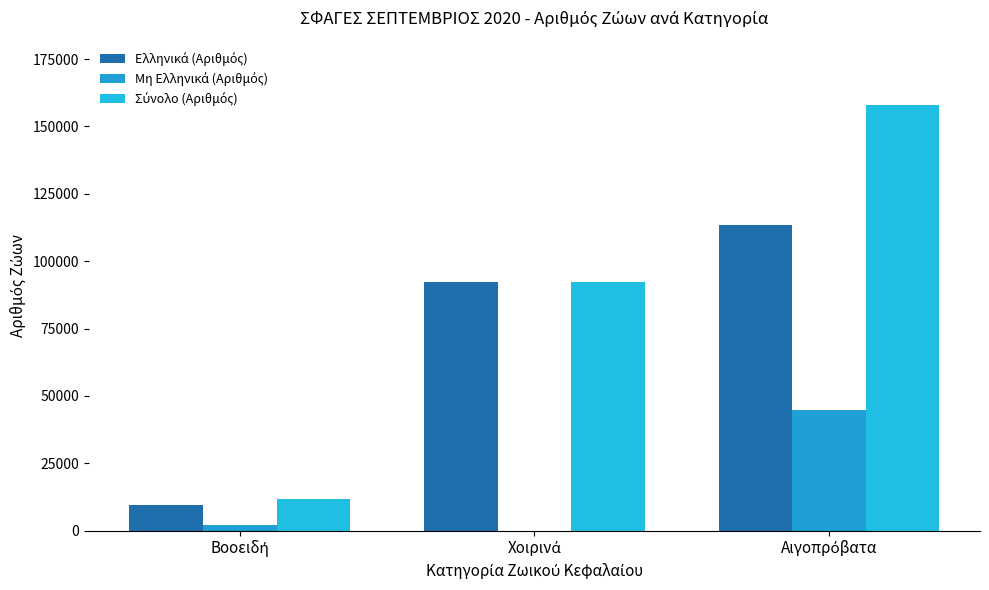

What is the spread (max minus min) of values at Βοοειδή?

9517